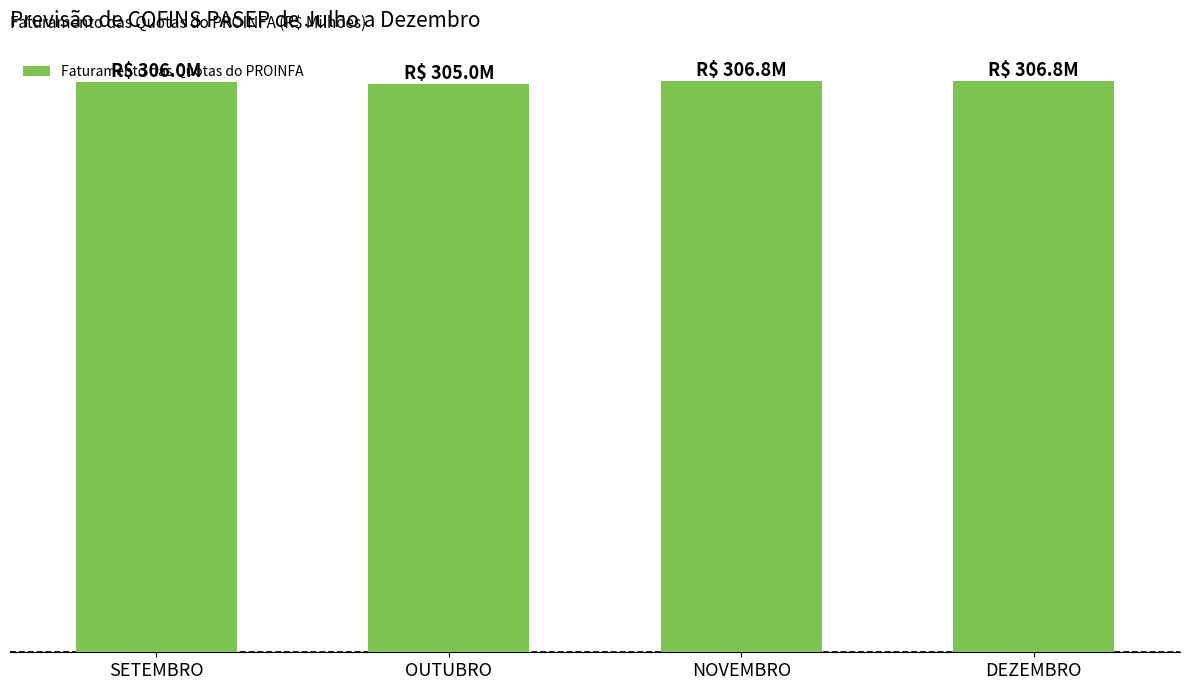

The chart shows a value of 306.8 at NOVEMBRO. True or false?

True